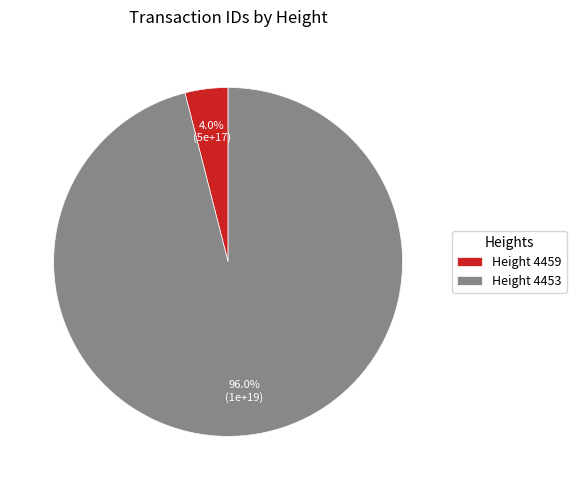

To the nearest percent, what is the difference between the largest and smallest slice percentages?

92%